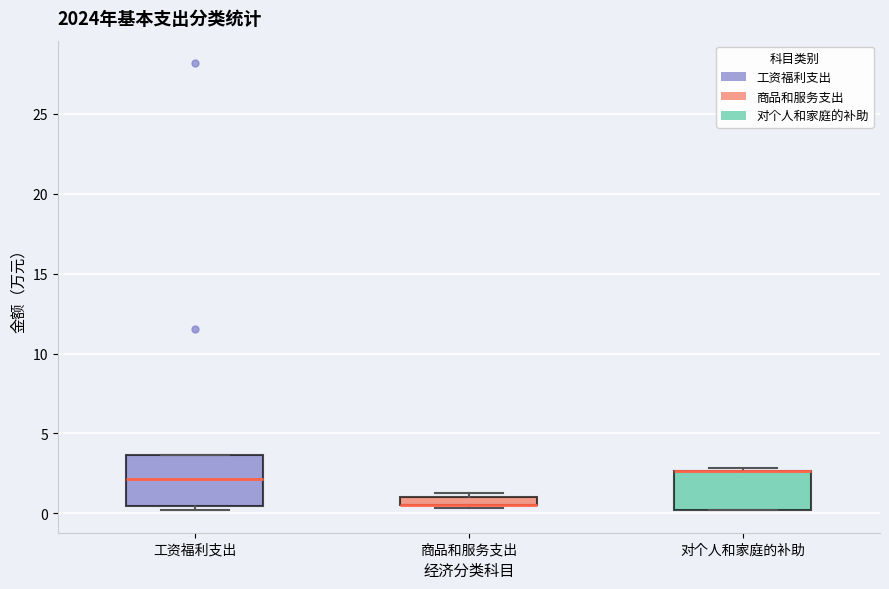

Where is the upper edge of the box for 商品和服务支出 on the y-axis? The values are not printed on the chart, so give them approximately, as read against the axis.

1.0